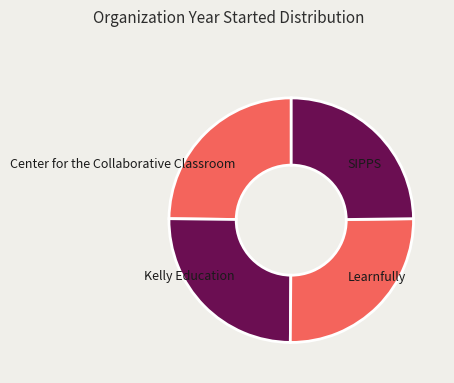

What is the ratio of the value at Kelly Education to the value at Learnfully?

1.0